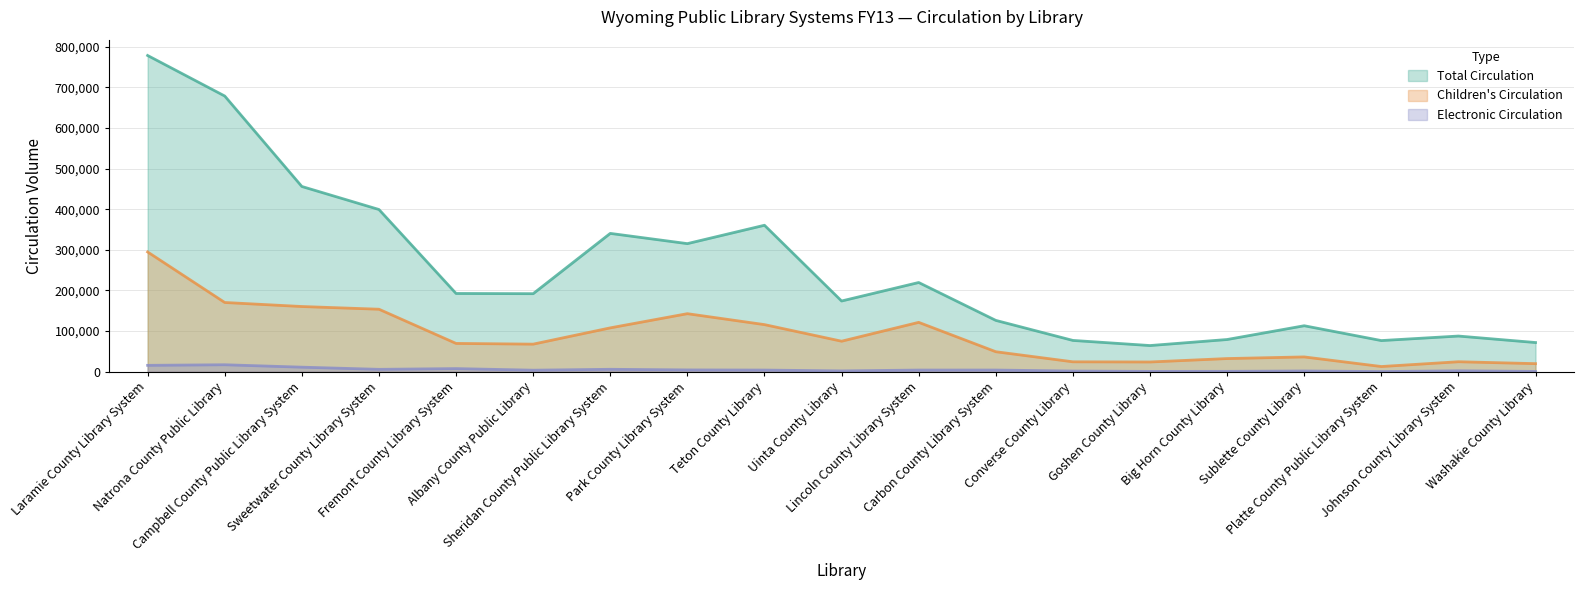

How many data points does each series have?

19